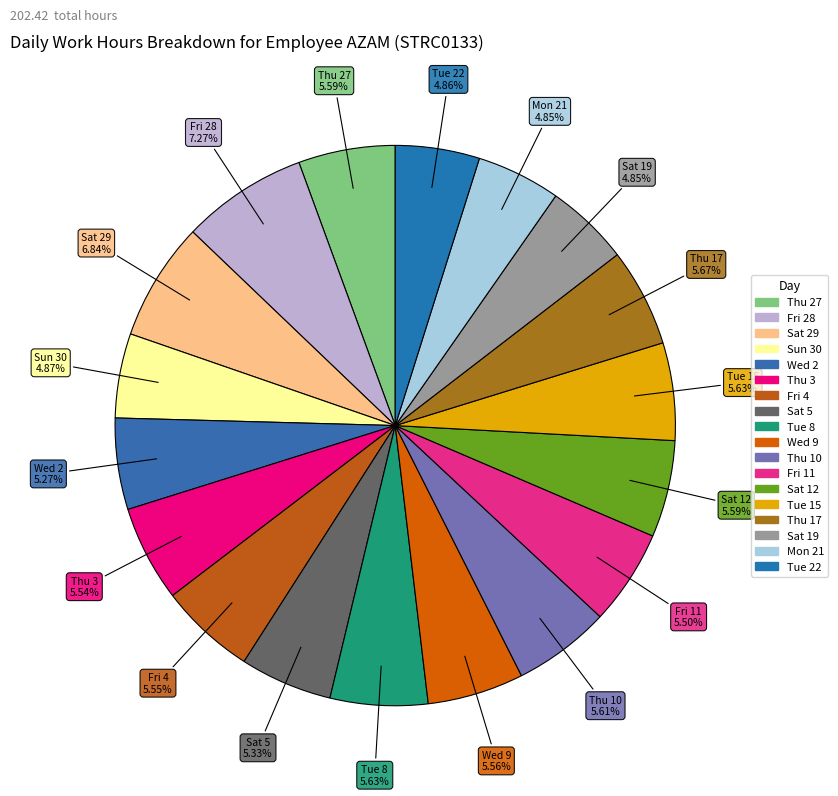

Combined, do Fri 11 and Thu 17 account for over 50%?

No